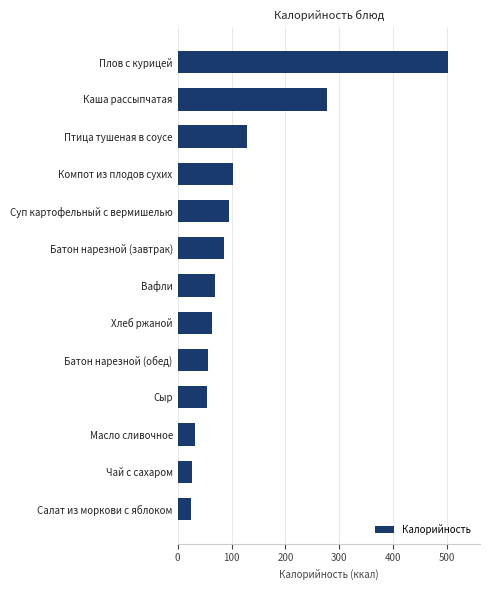

Which label corresponds to the largest value in the chart?

Плов с курицей